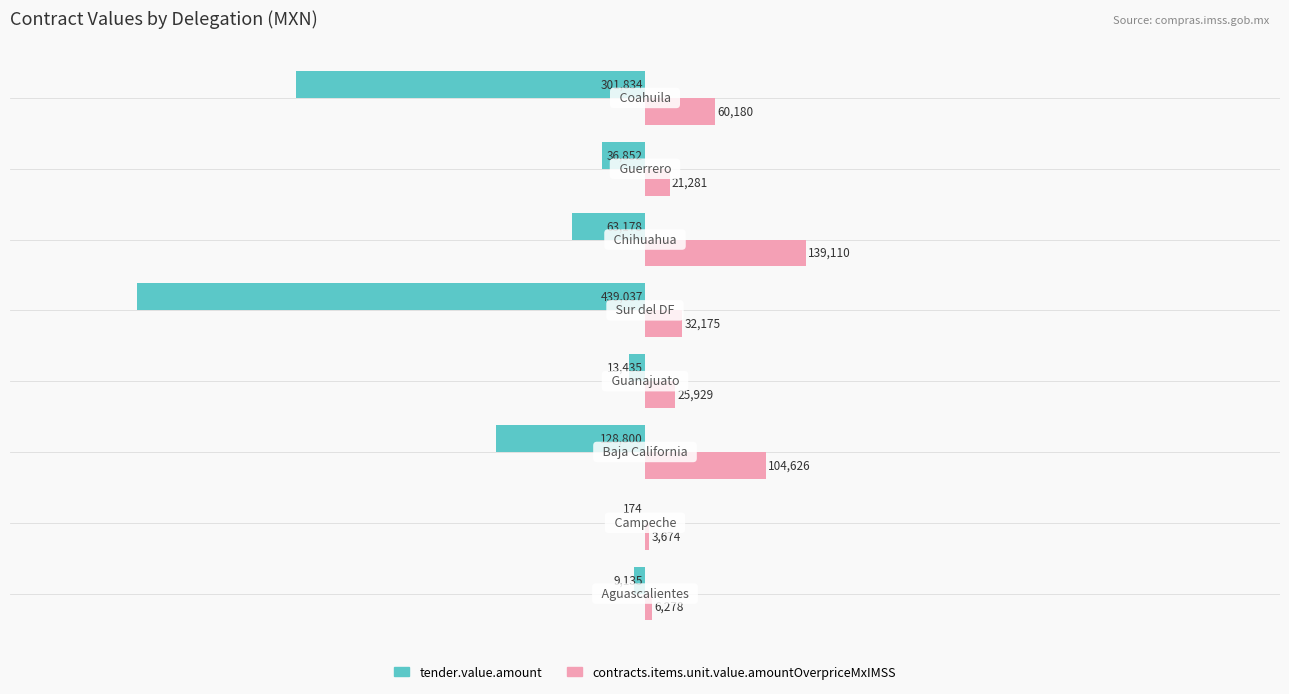

How many distinct data groups are displayed?

2